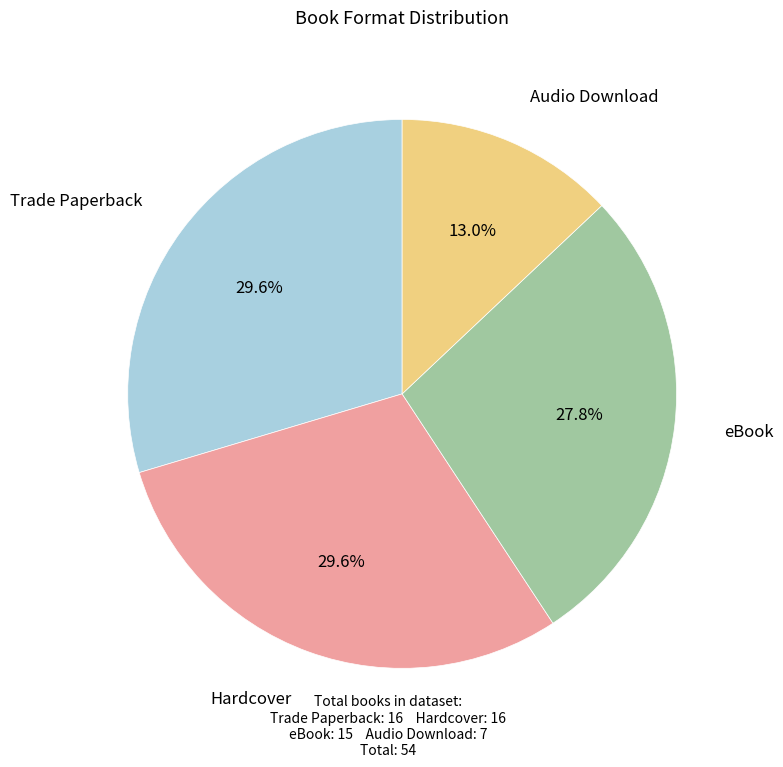

Is there any slice that represents more than half of the pie?

No